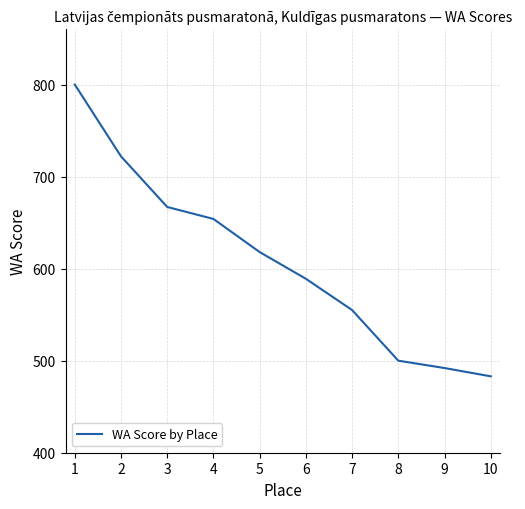

What is the maximum value shown in the chart?

800